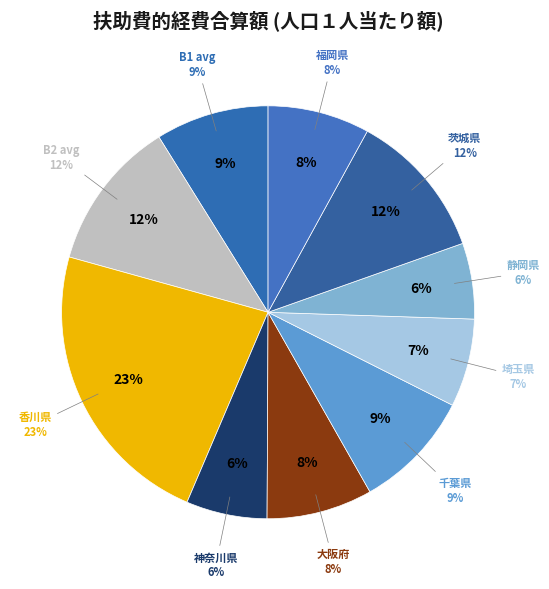

Do 埼玉県 and 大阪府 together represent more than half of the pie?

No